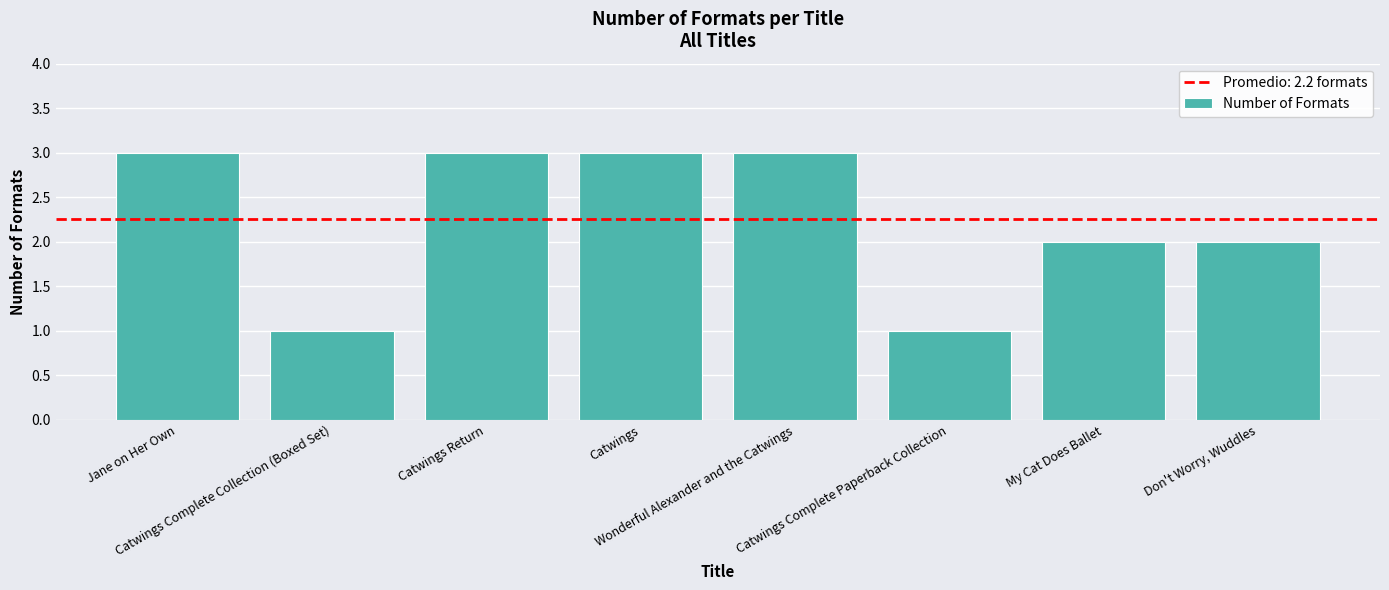

How many series are shown in this chart?

1